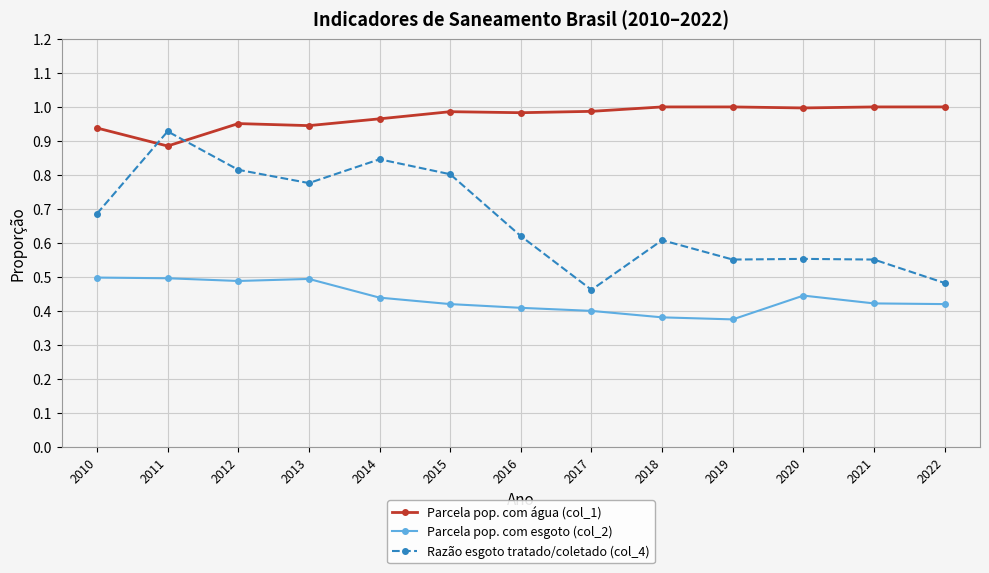

The Parcela pop. com água (col_1) series shows 1.4 at 2016. True or false?

False